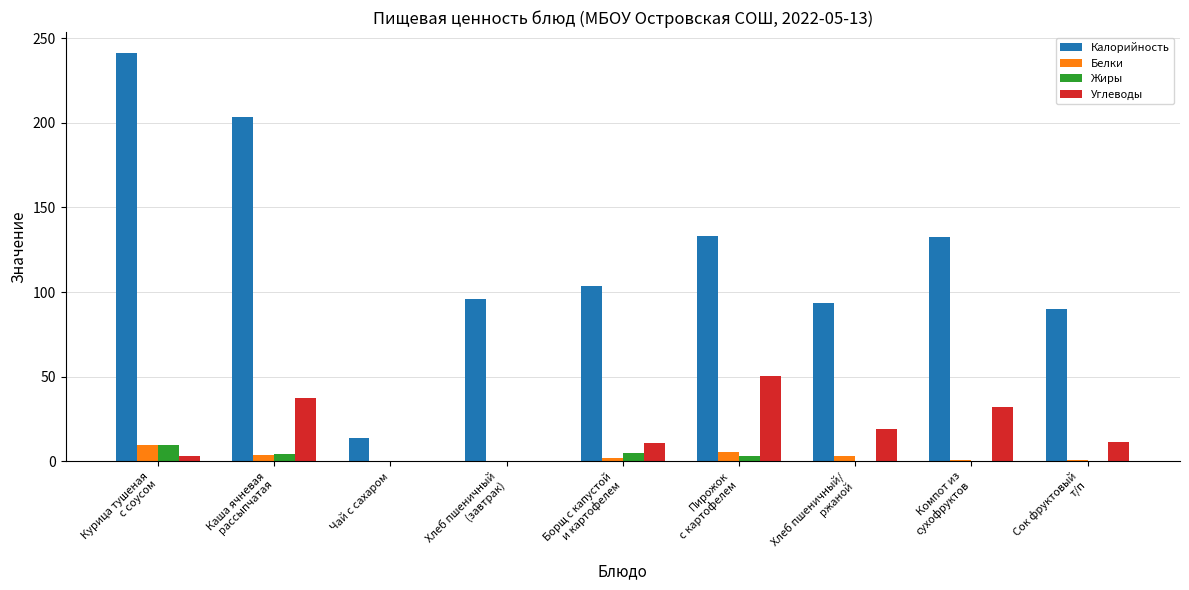

How many data points does each series have?

9